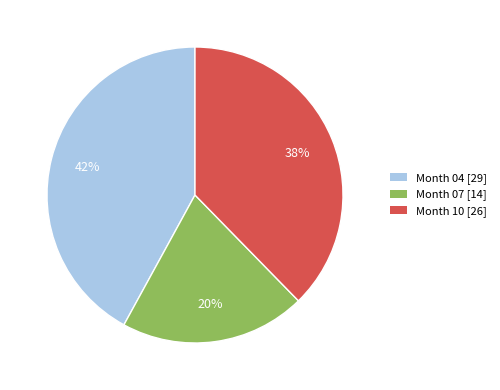

To the nearest percent, what percentage of the pie is Month 07 [14]?

20%